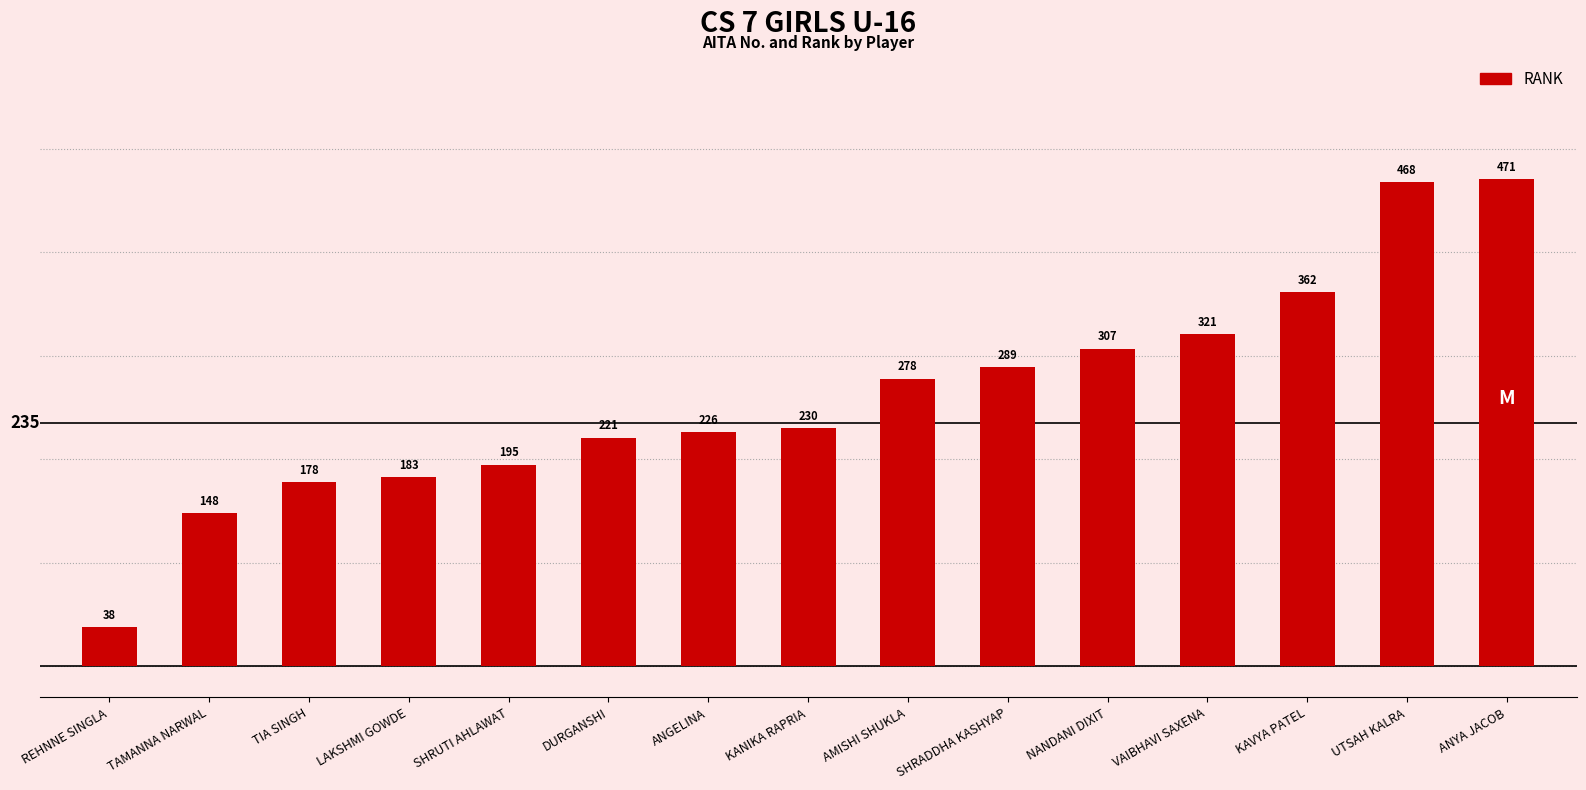

What is the difference between the values at REHNNE SINGLA and SHRUTI AHLAWAT?

157